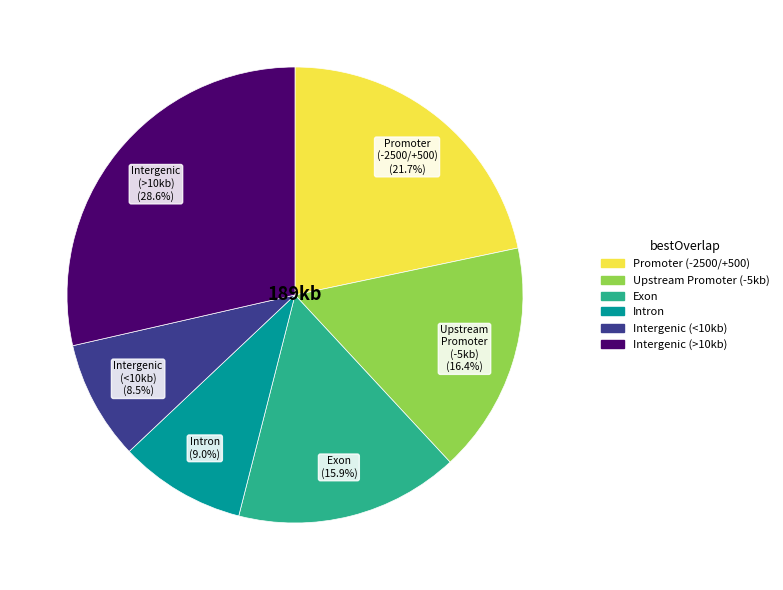

What is the total percentage of Promoter (-2500/+500) and Exon?

37.6%